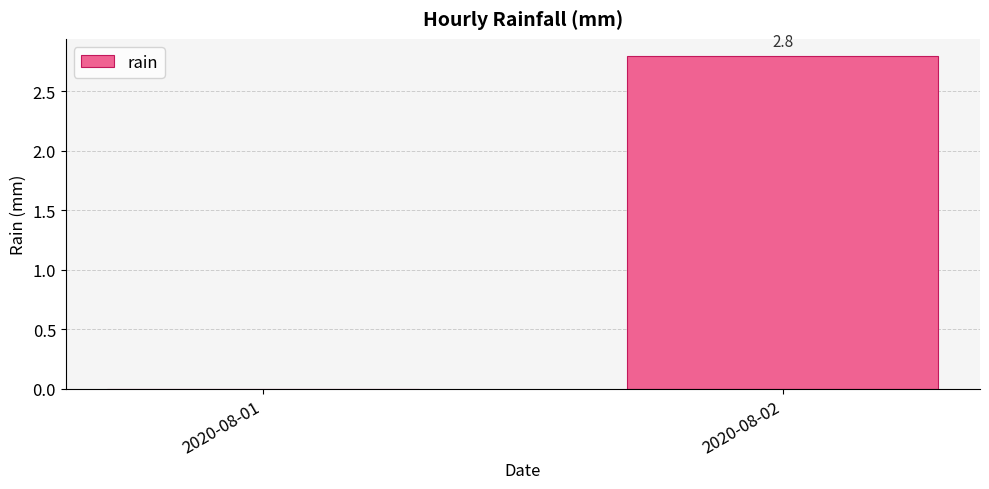

The chart shows a value of -1.2 at 2020-08-01. True or false?

False